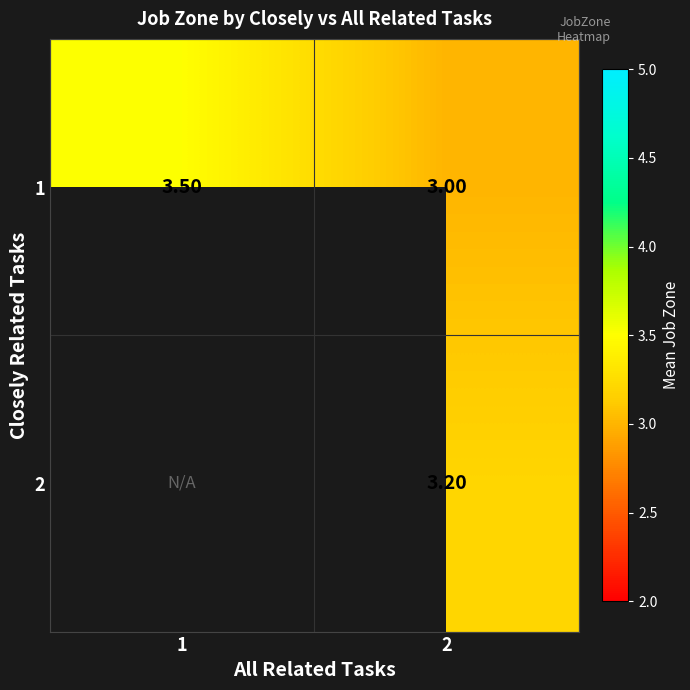

What is the difference between the maximum and minimum values in the 1 series?

0.5